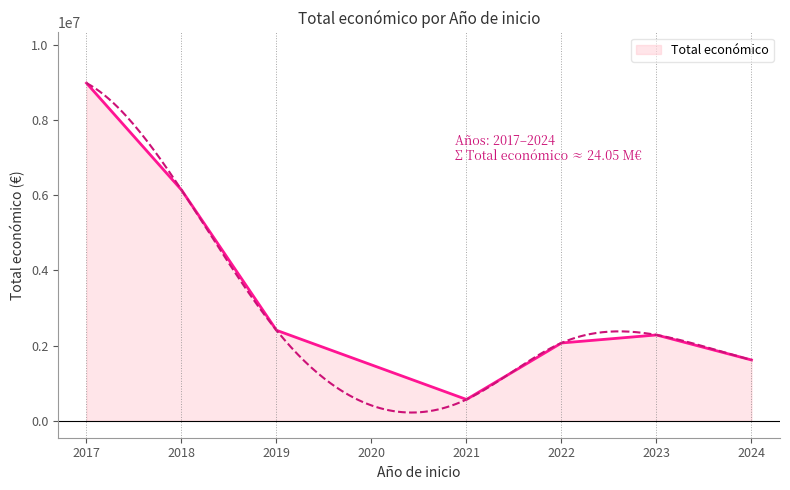

What is the maximum value for Total económico?

8975589